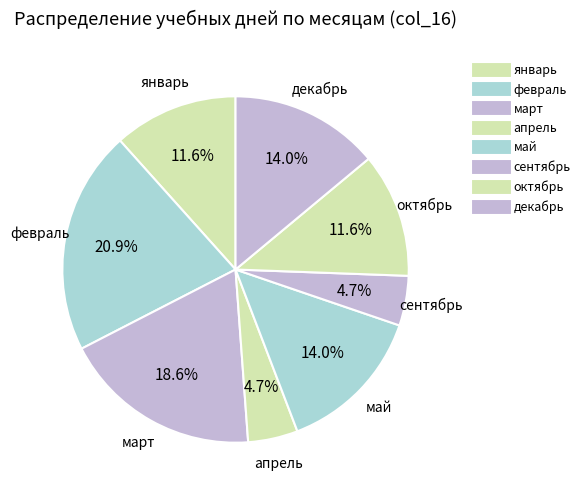

How many segments does this pie chart have?

8